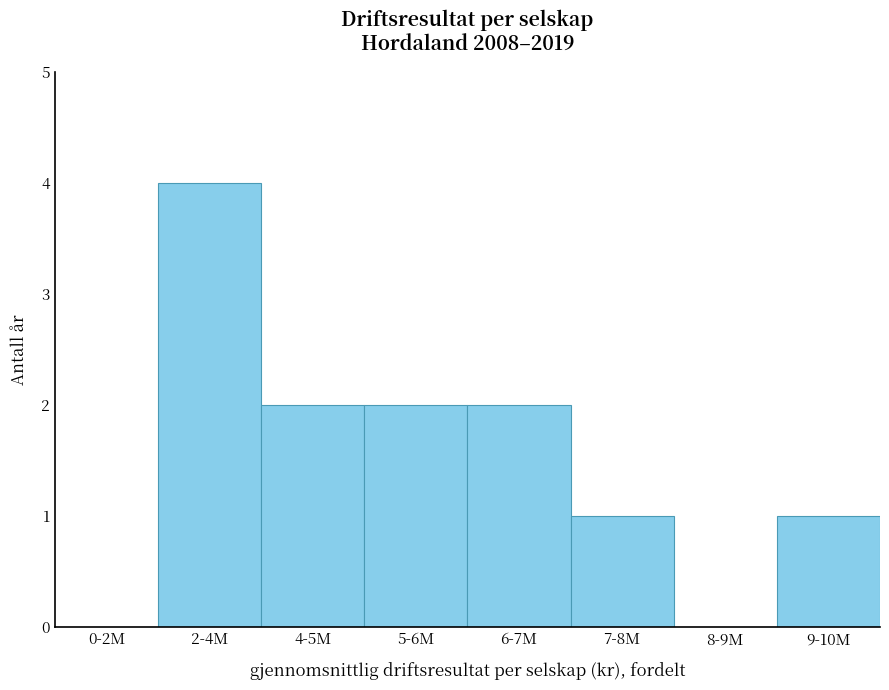

Approximately how many times larger is the value at 5-6M compared to 7-8M?

2.0